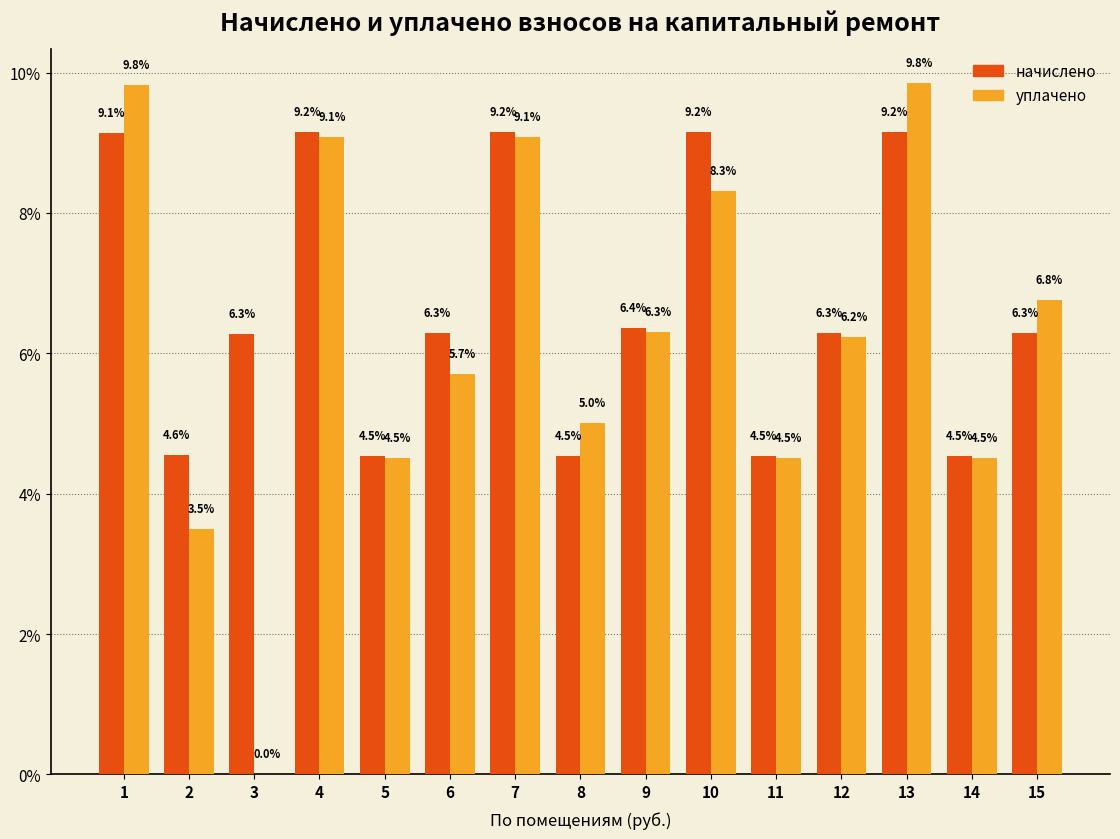

How many groups of bars are there?

15